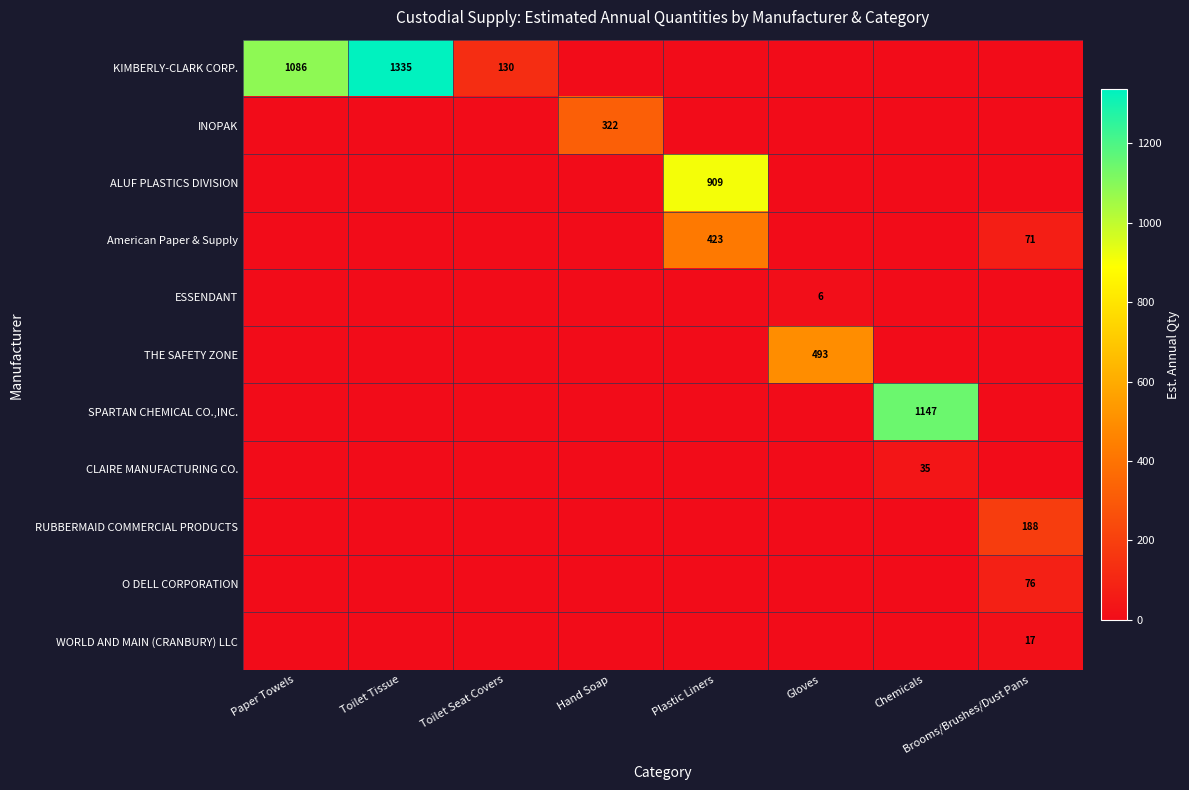

Which category has the lowest value across all series?

Hand Soap